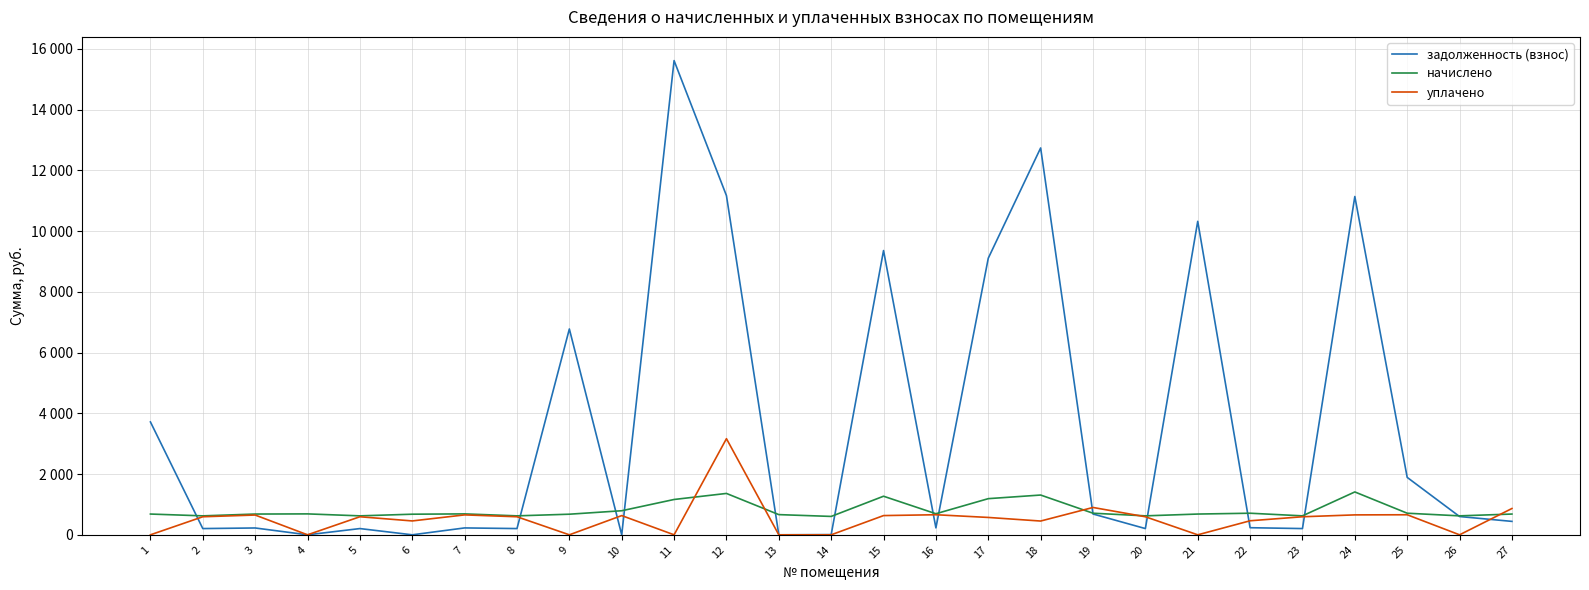

The начислено series shows 688.9 at 4. True or false?

True